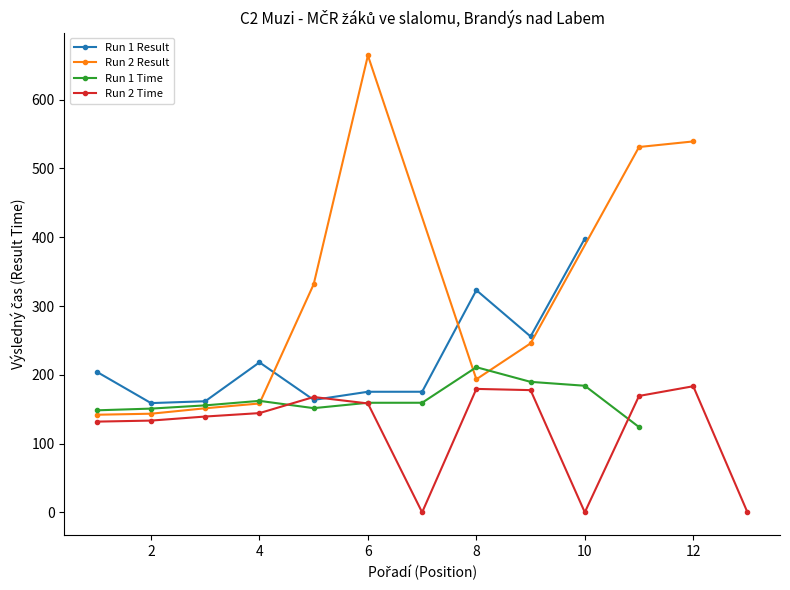

What is the value of the Run 1 Time point at the 7th from the left?

159.3